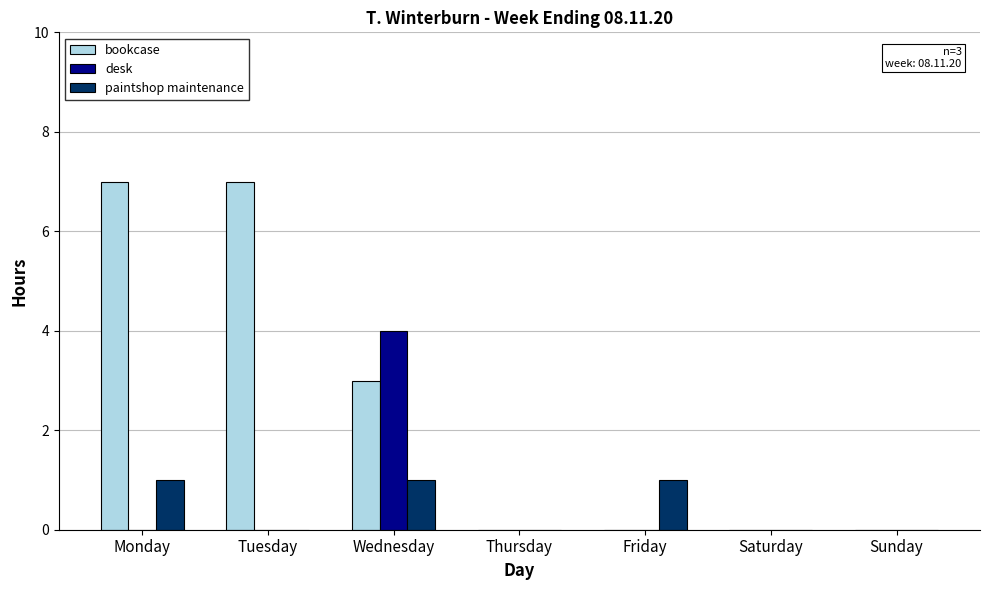

Which series has the largest range (max minus min)?

bookcase